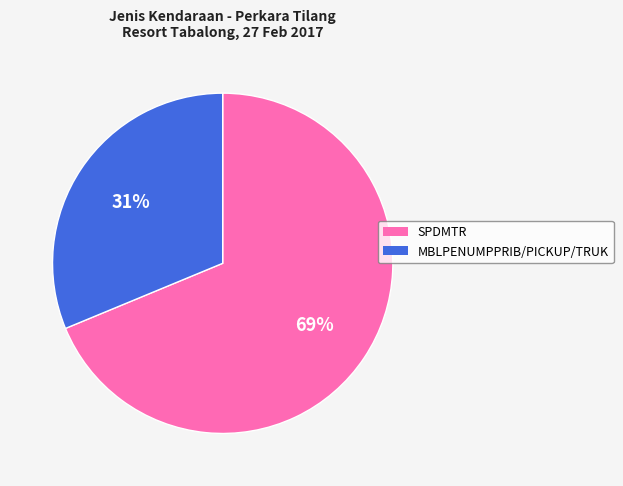

Count the number of slices in the pie.

2